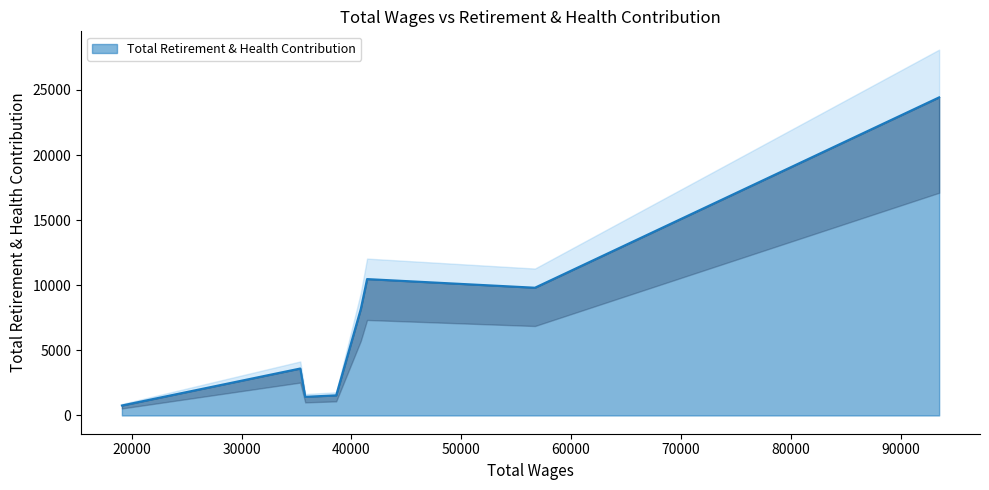

How many lines are shown in the chart?

1